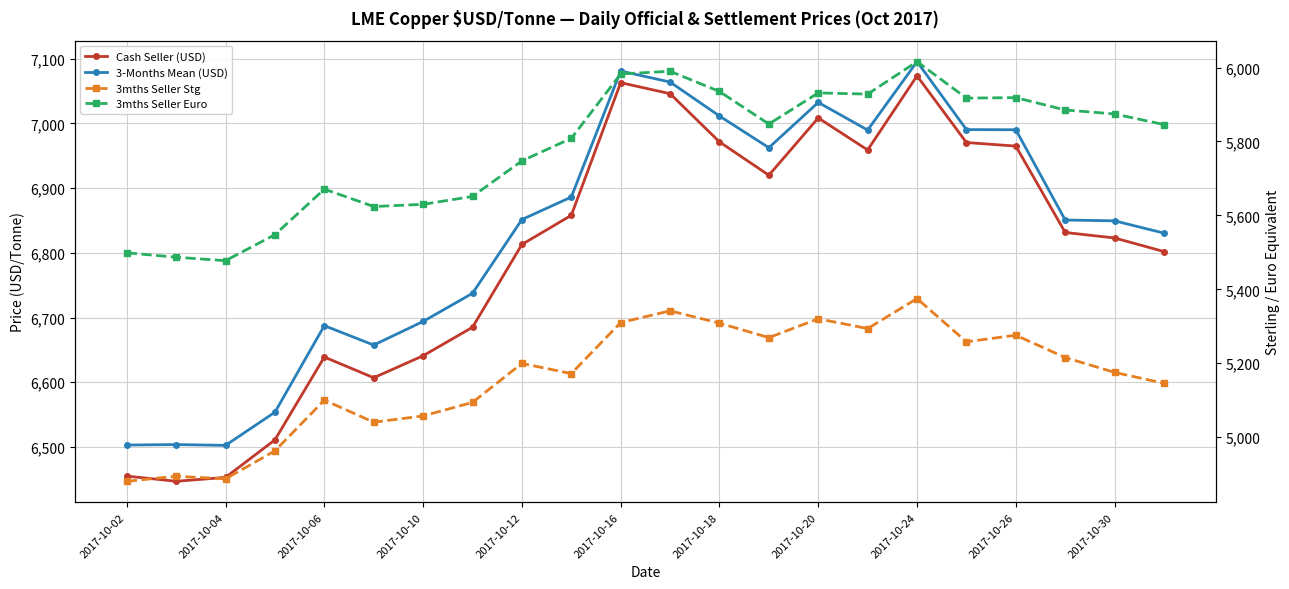

Is this an area chart (filled region under the line)?

No